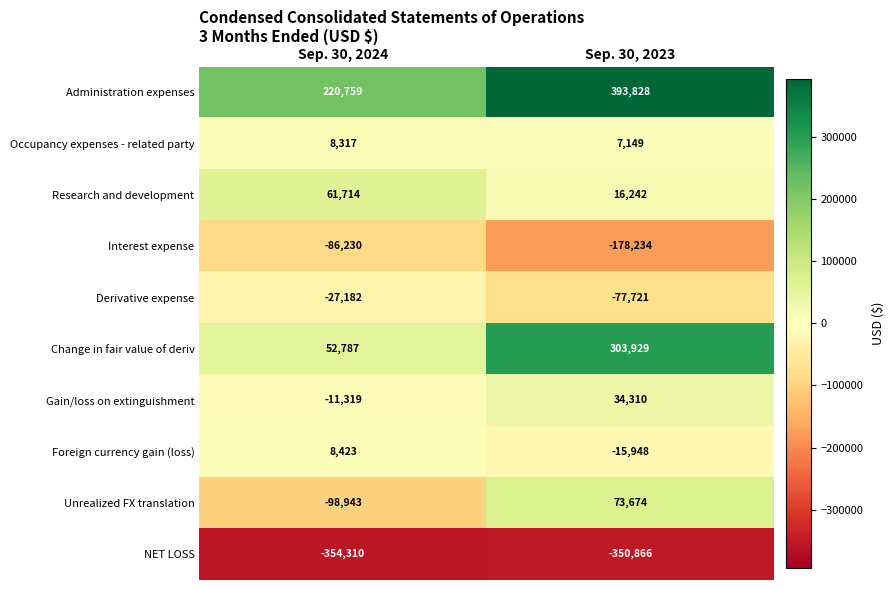

Which series changed the most between Sep. 30, 2024 and Sep. 30, 2023?

Change in fair value of deriv